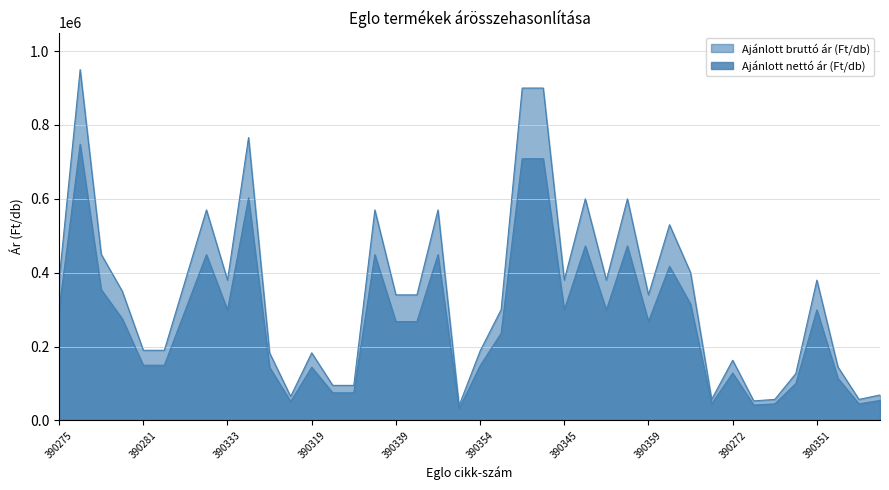

Where is the first local maximum for Ajánlott nettó ár (Ft/db)?

390276